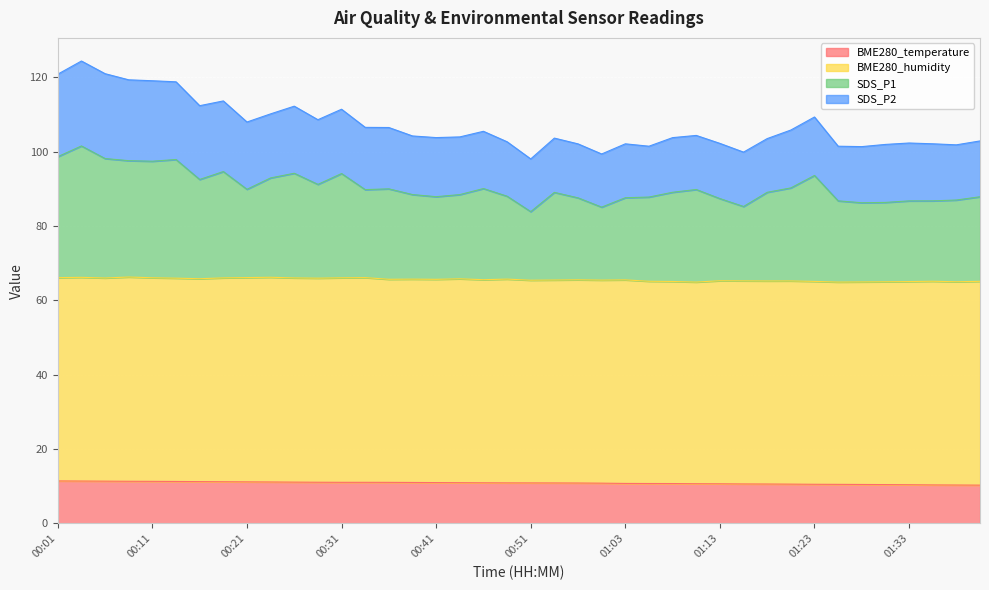

True or false: SDS_P1 and BME280_temperature cross at least once.

False